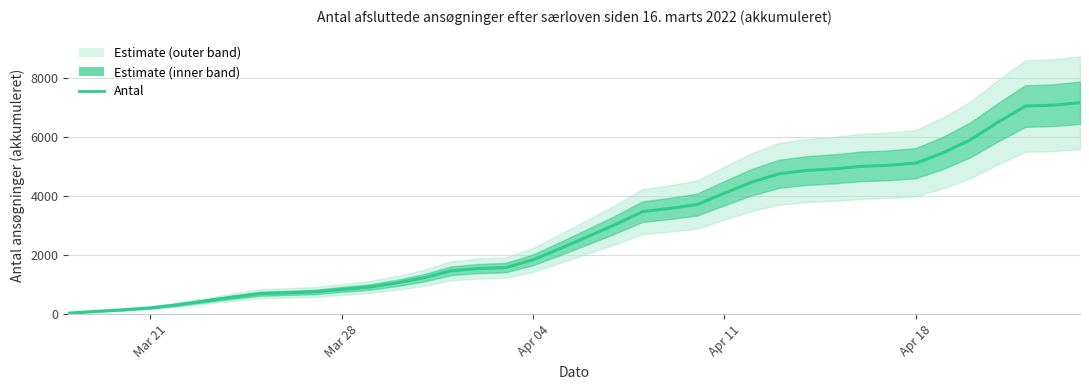

How many lines are shown in the chart?

1